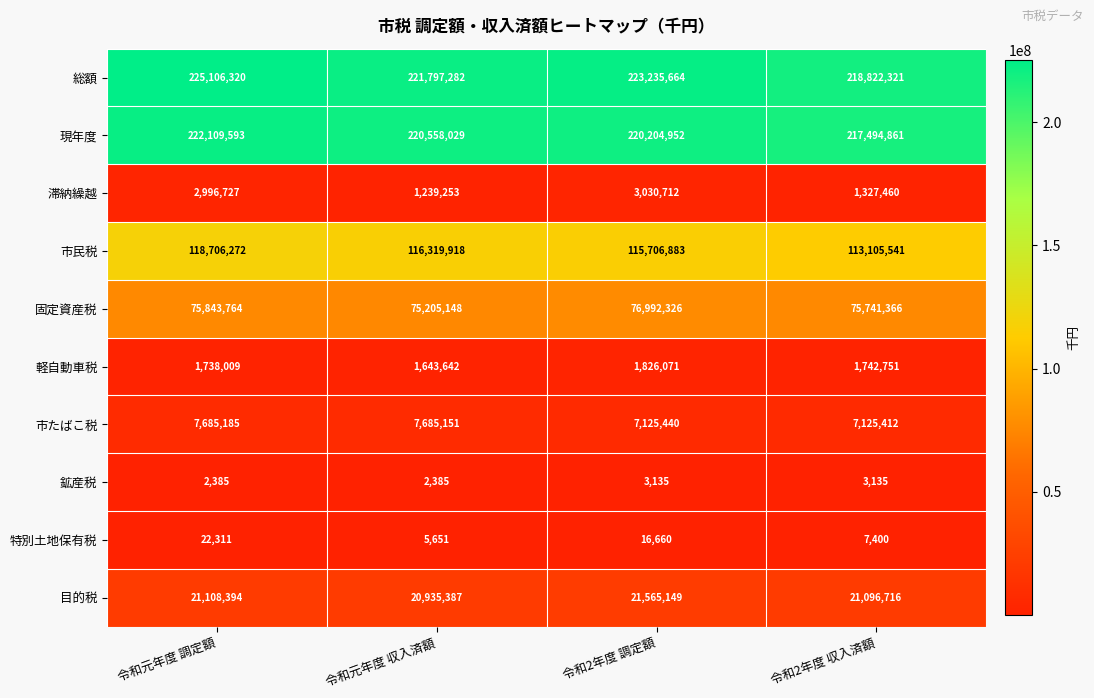

Which series has the widest spread of values?

総額